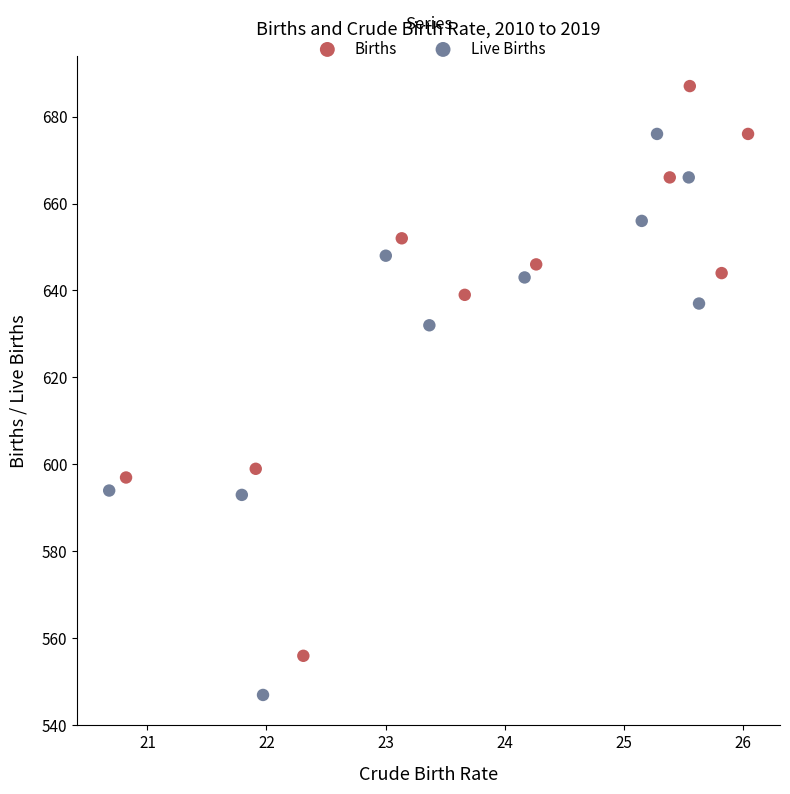

Which series contains the lowest Y value?

Live Births